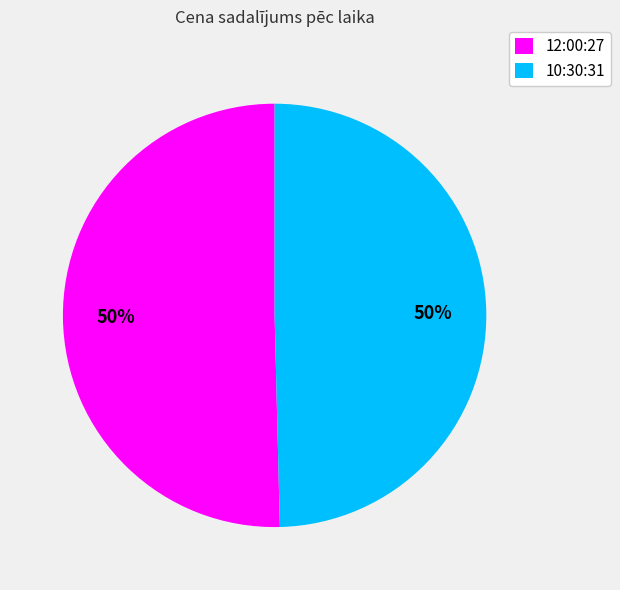

To the nearest percent, what percentage of the pie is 10:30:31?

50%